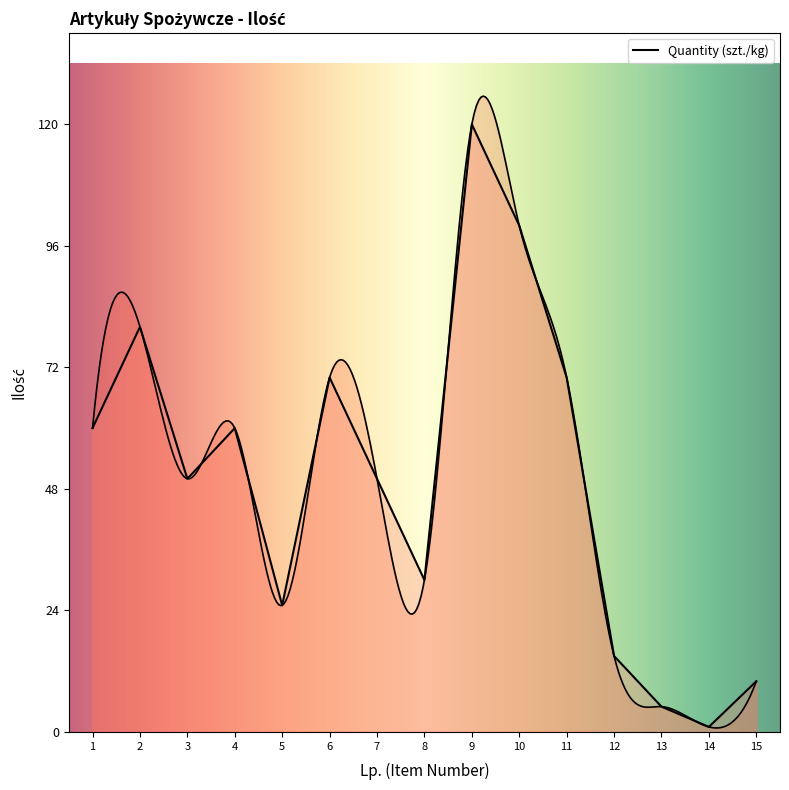

What is the difference between the maximum and minimum values?

119